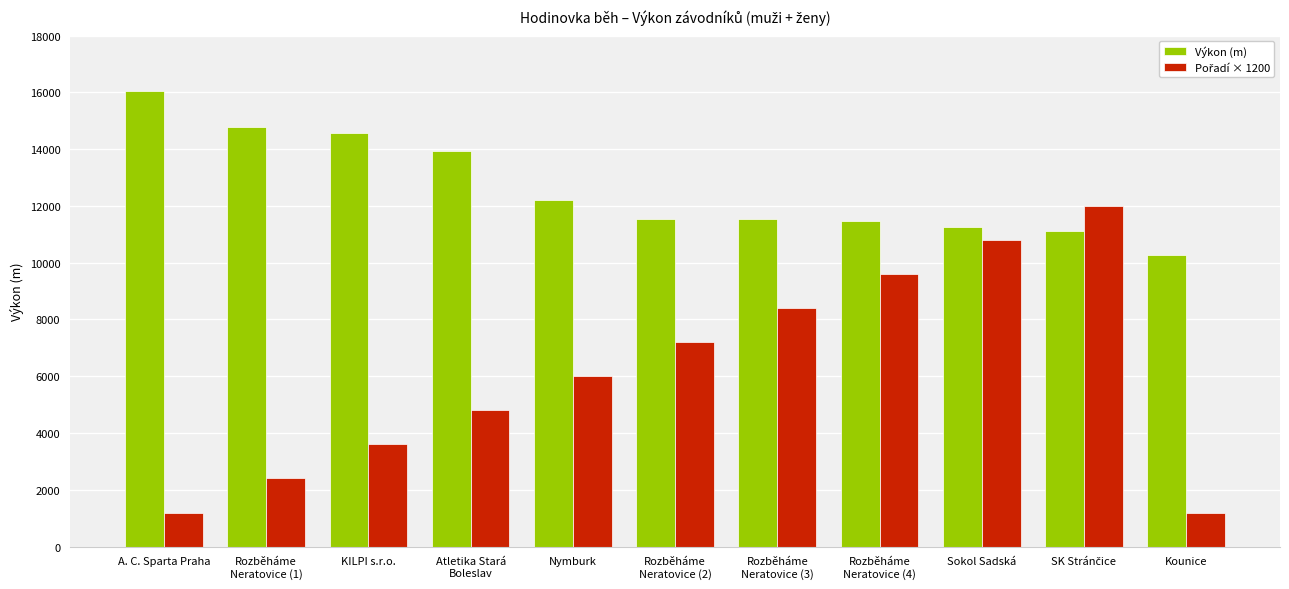

What is the spread (max minus min) of values at Nymburk?

6227